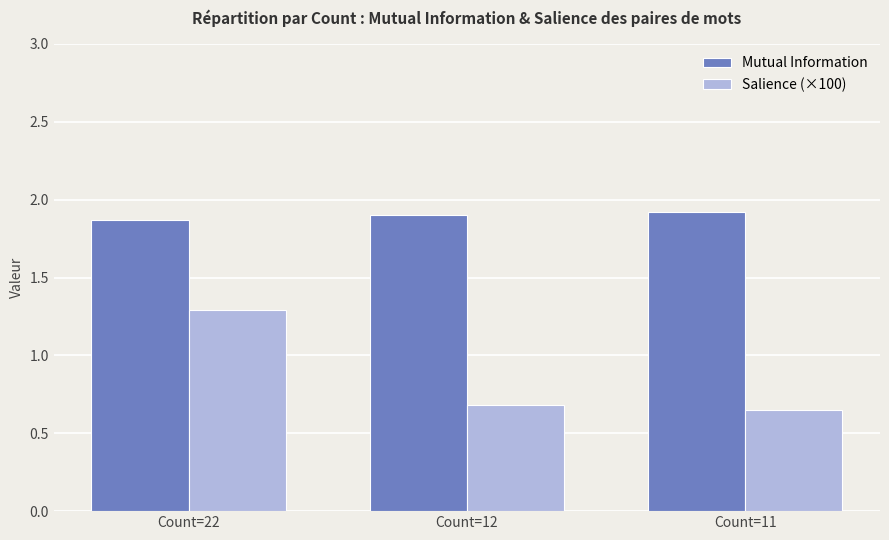

Are the bars horizontal?

No